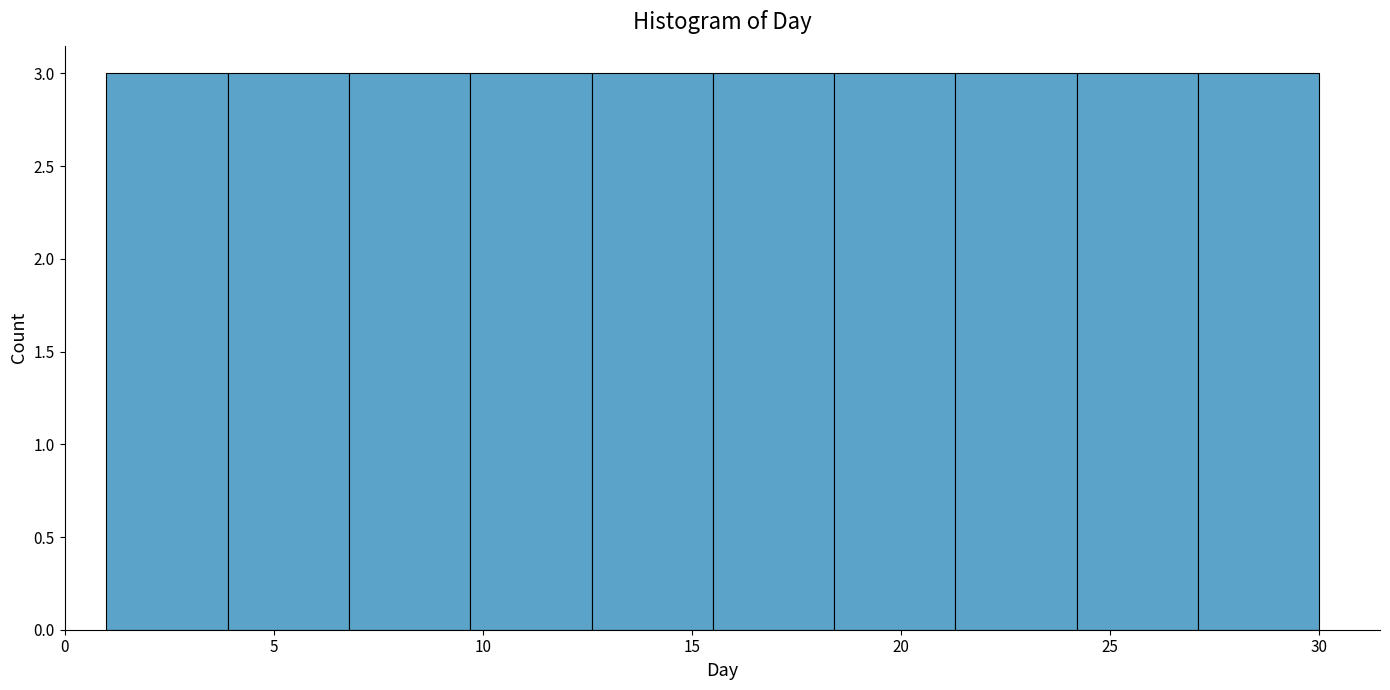

How tall is the bar that spans 6.8 to 9.7 on the x-axis? Neither the bar edges nor the heights are printed on the chart, so give them approximately, as read against the axes.

3